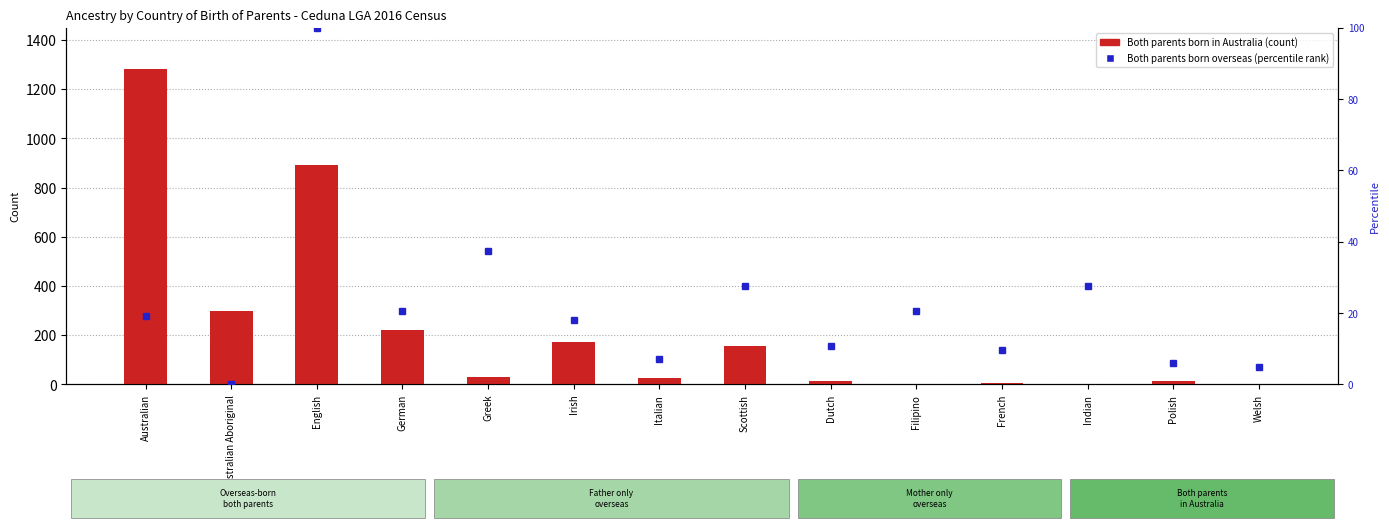

Are the bars horizontal?

No